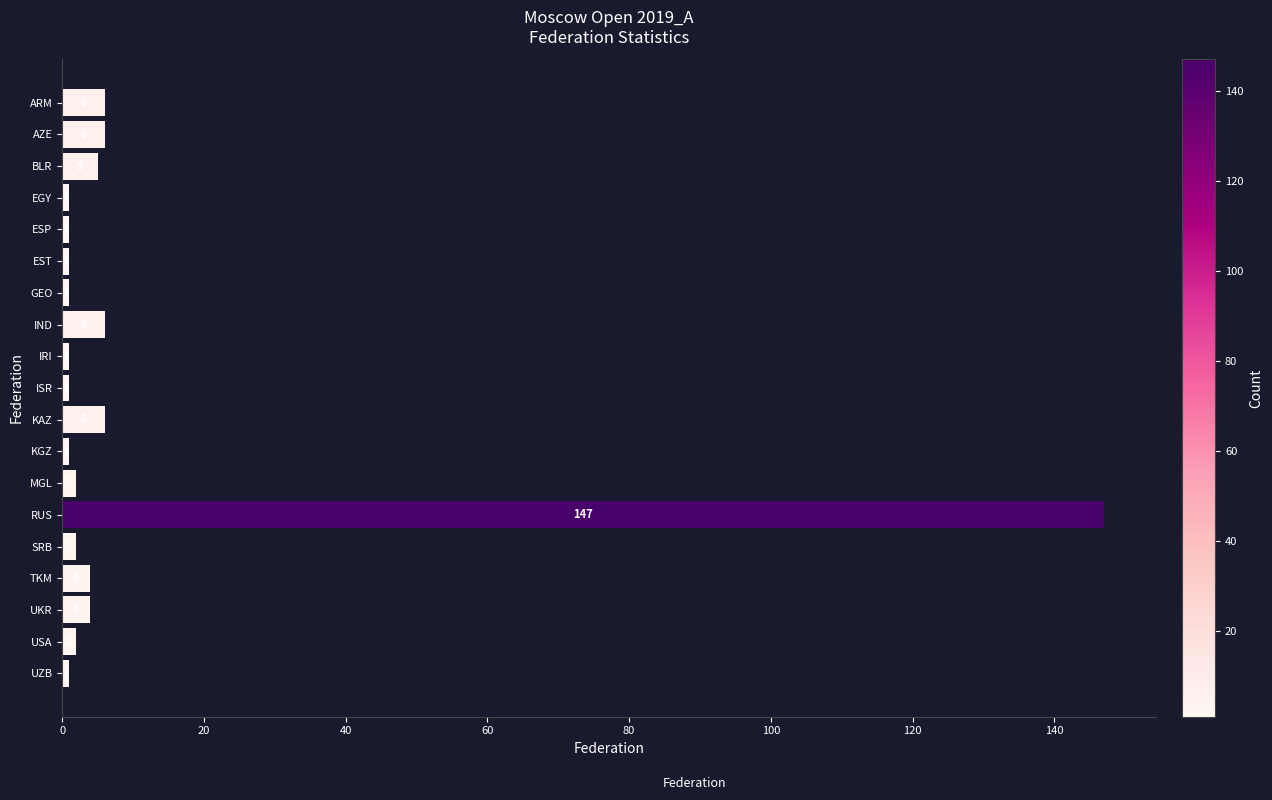

What is the label of the 11th bar from the top?

KAZ